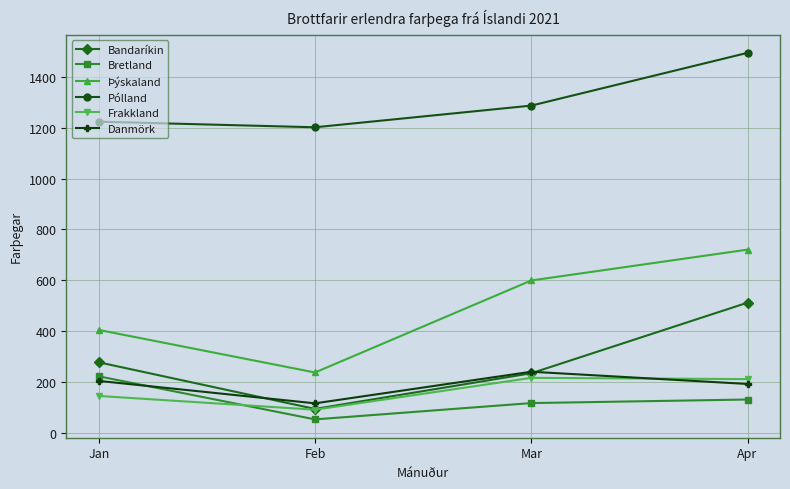

What is the value of the Bretland point at the 4th from the left?

133